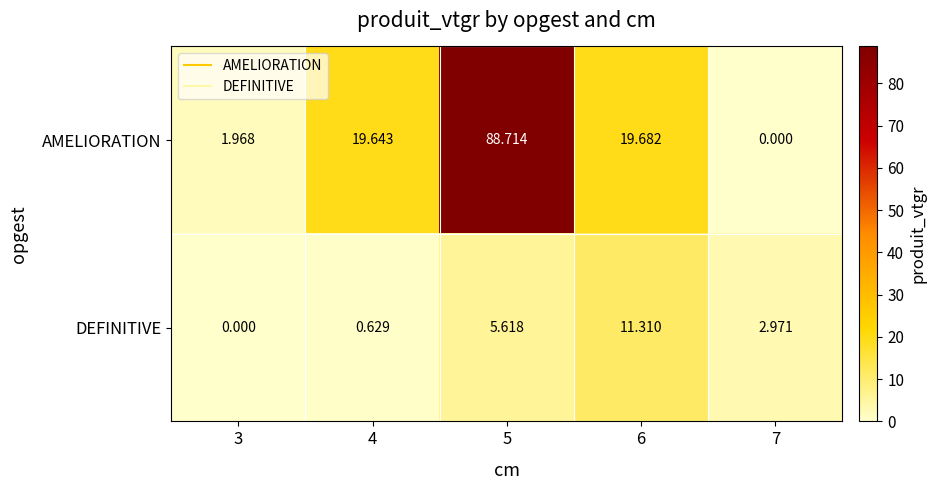

List the series in order of their peak value, lowest first.

DEFINITIVE, AMELIORATION